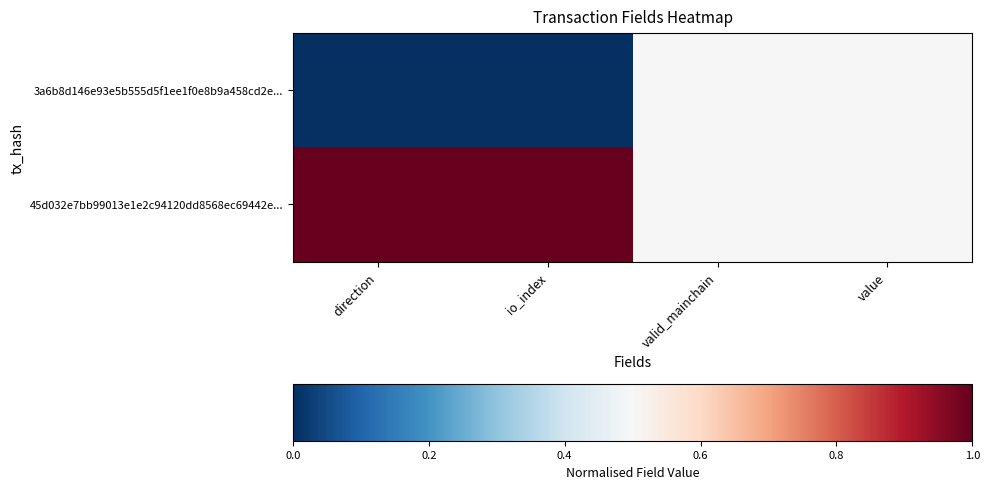

Which series has the largest range (max minus min)?

3a6b8d146e93e5b555d5f1ee1f0e8b9a458cd2e...